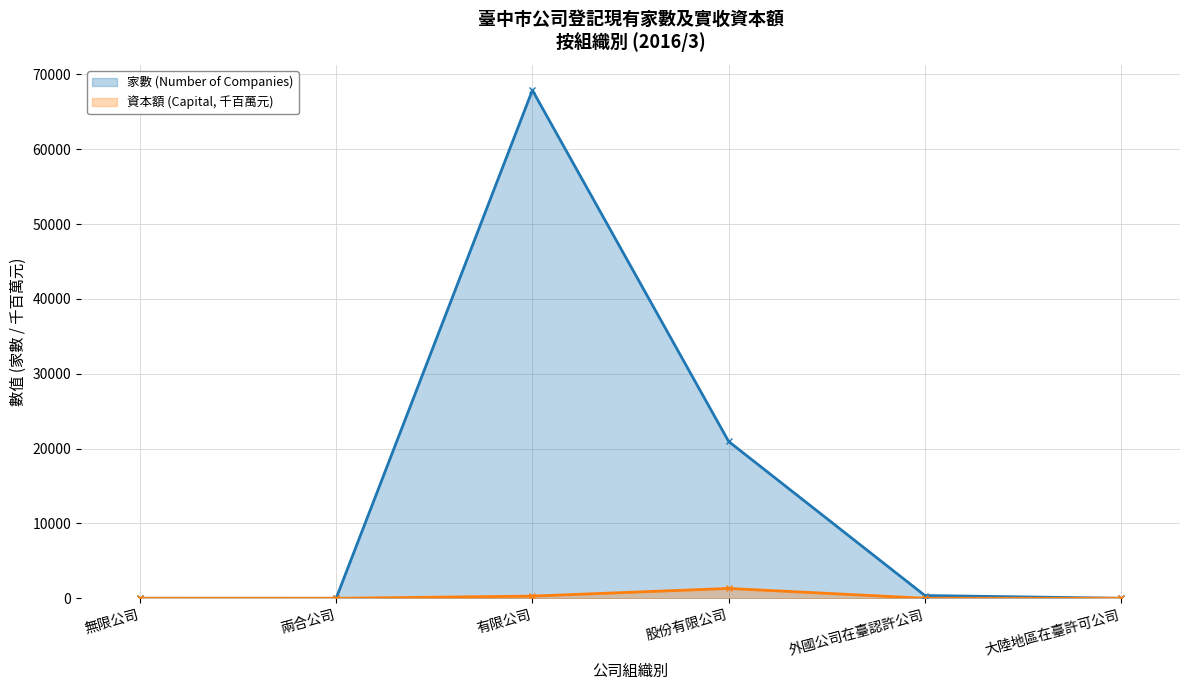

At how many categories does at least one series exceed 6794?

2